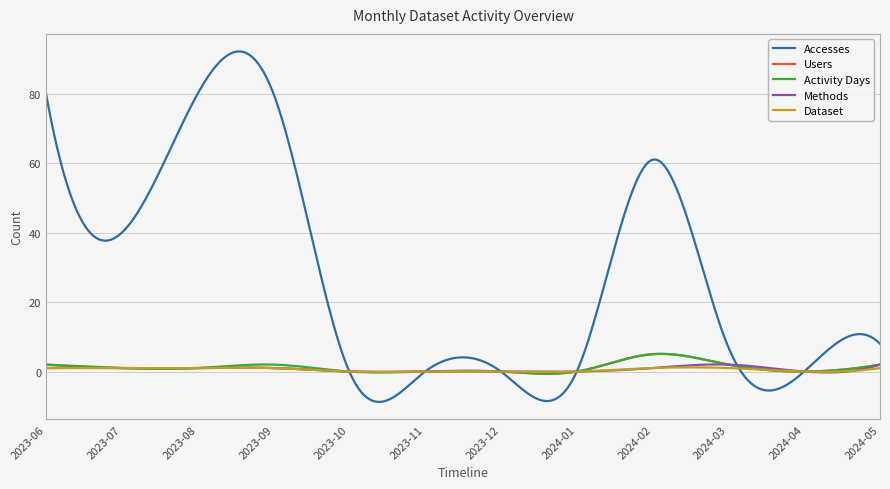

At how many categories does at least one series exceed 62?

50